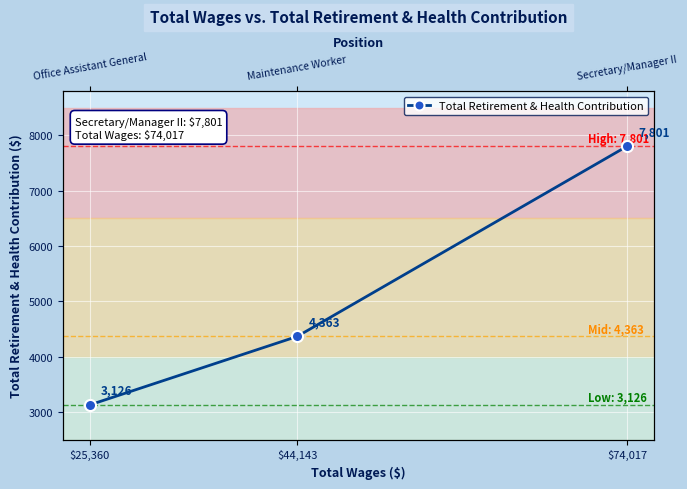

List the labels in order of value, smallest first.

$25,360, $44,143, $74,017